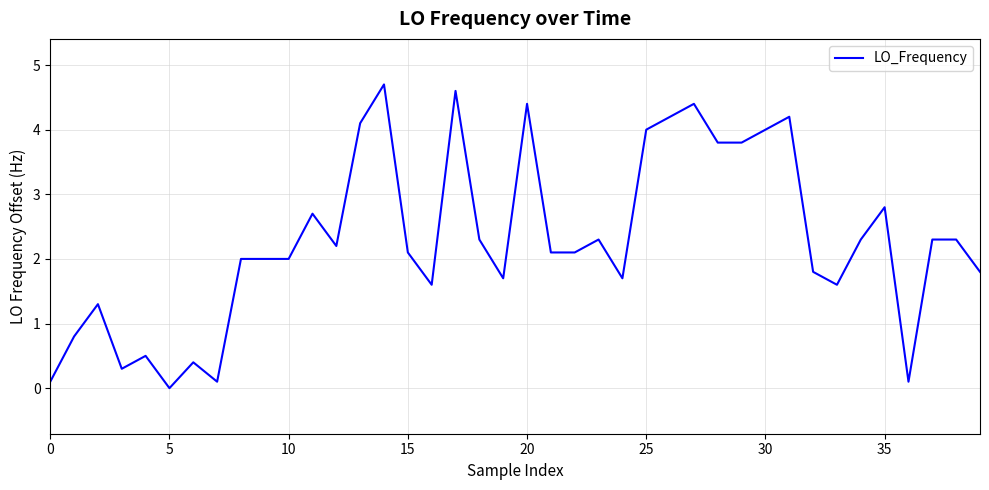

What is the greatest value displayed?

4.7